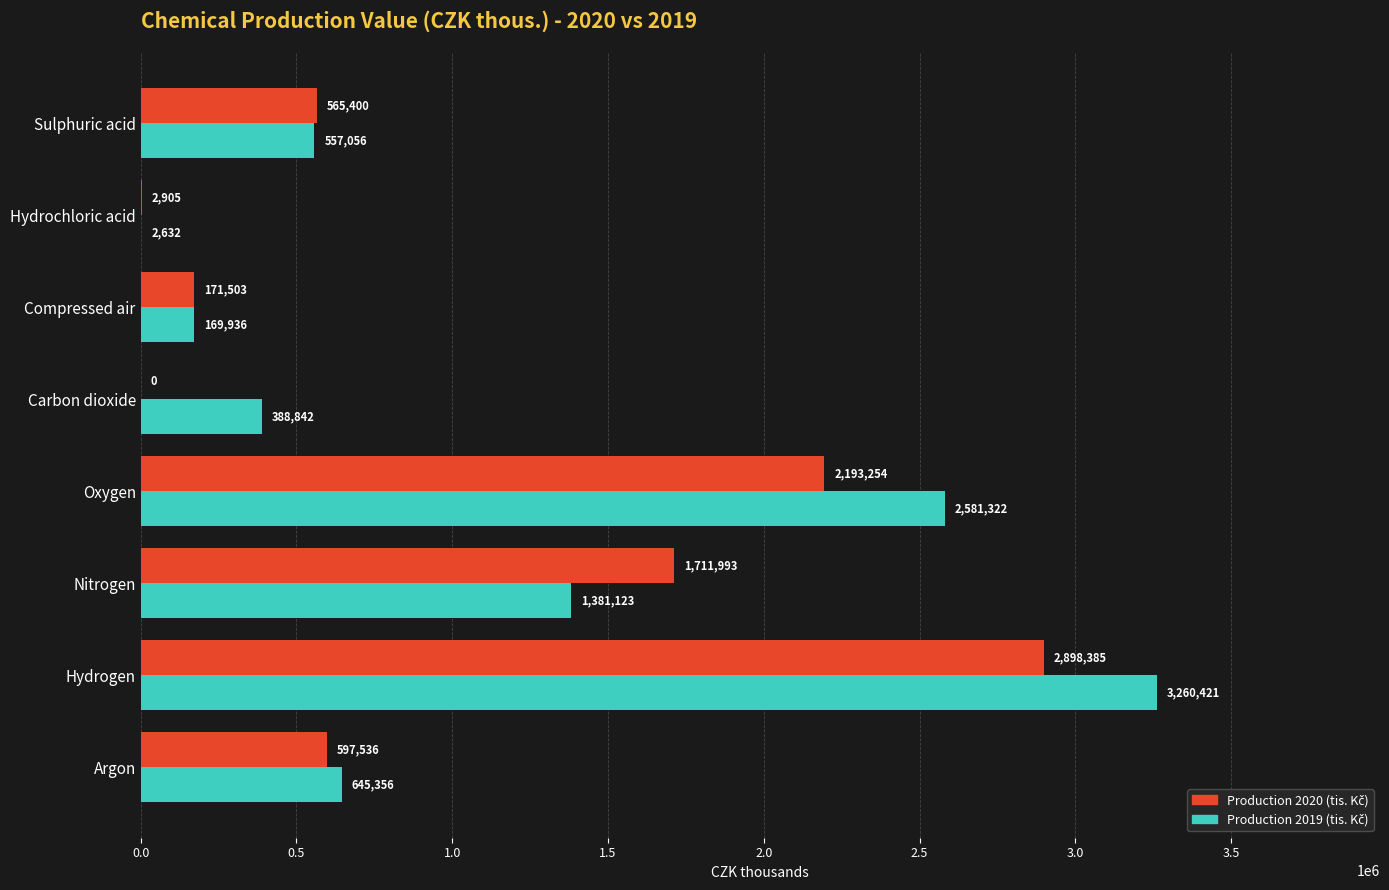

At which category is the sum across all series the highest?

Hydrogen